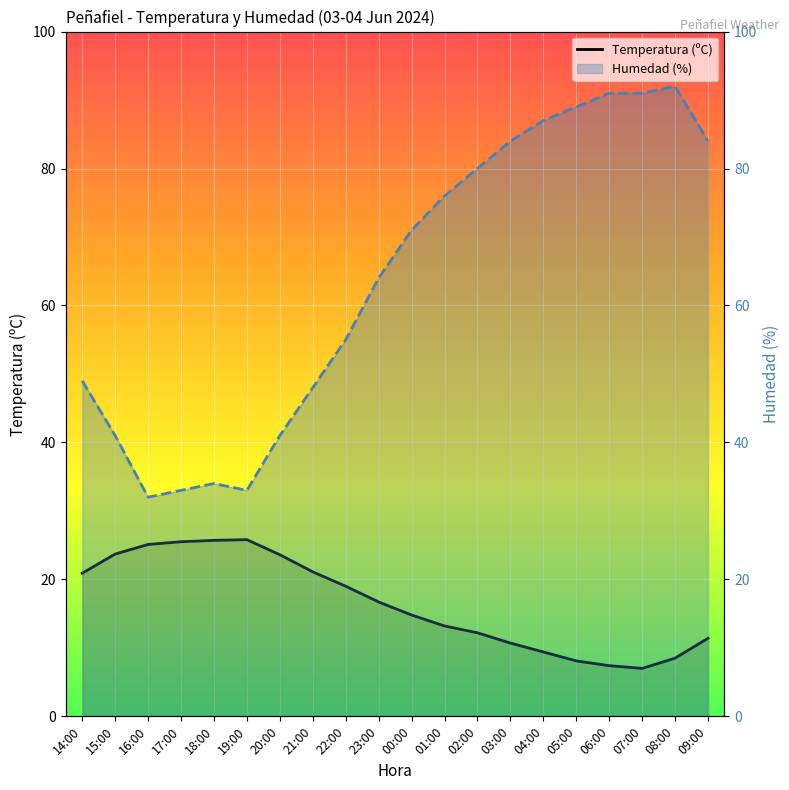

How many categories are shown in the chart?

20